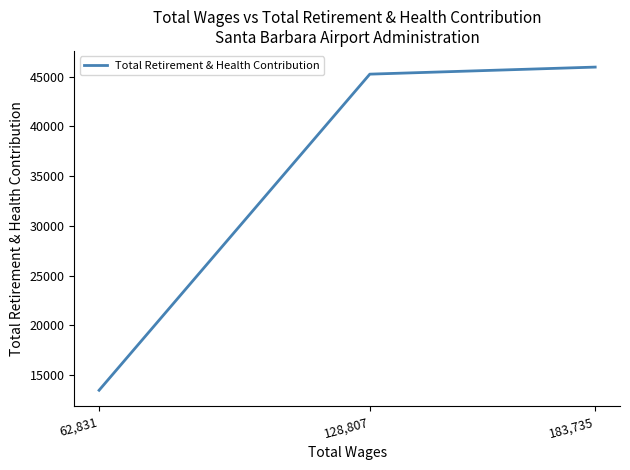

Rank the categories by value from highest to lowest.

183,735, 128,807, 62,831